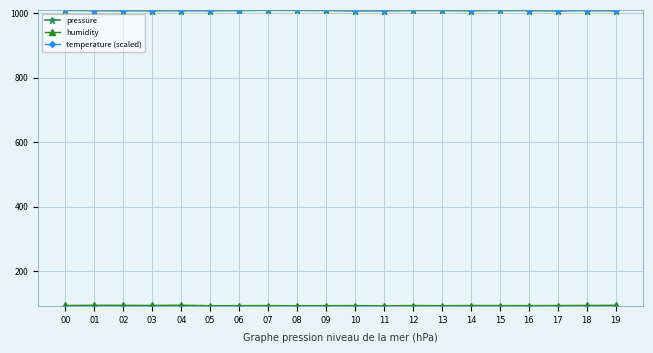

What is the value of the pressure point at the 14th from the left?

1009.3